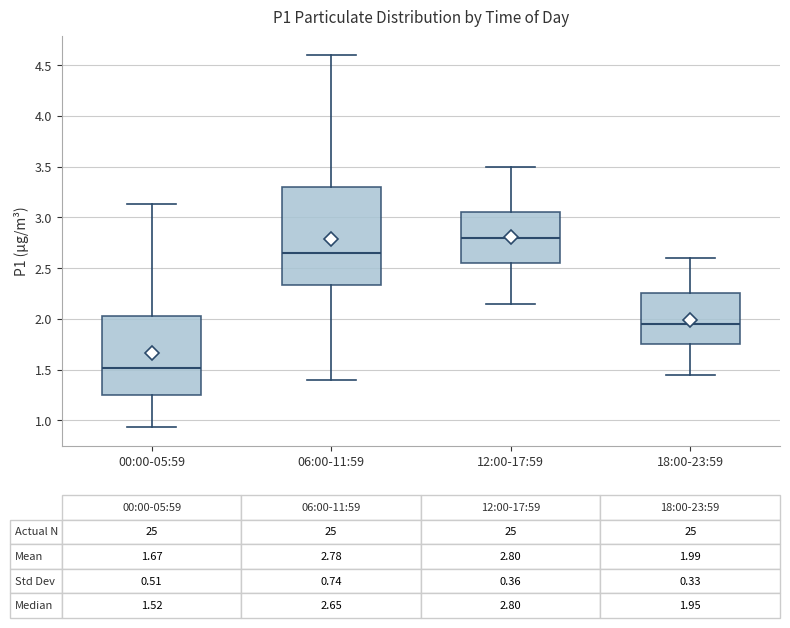

Which box is the tallest, from its lower edge to its upper edge?

06:00-11:59